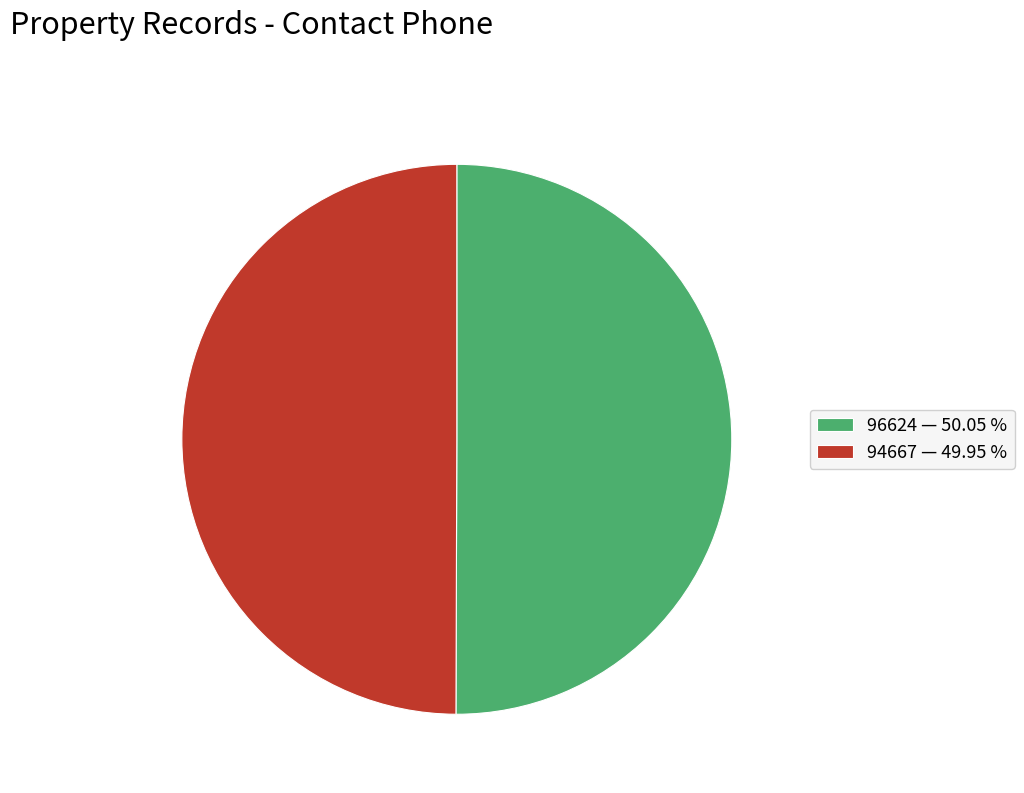

True or false: 94667 accounts for 55% of the total.

False